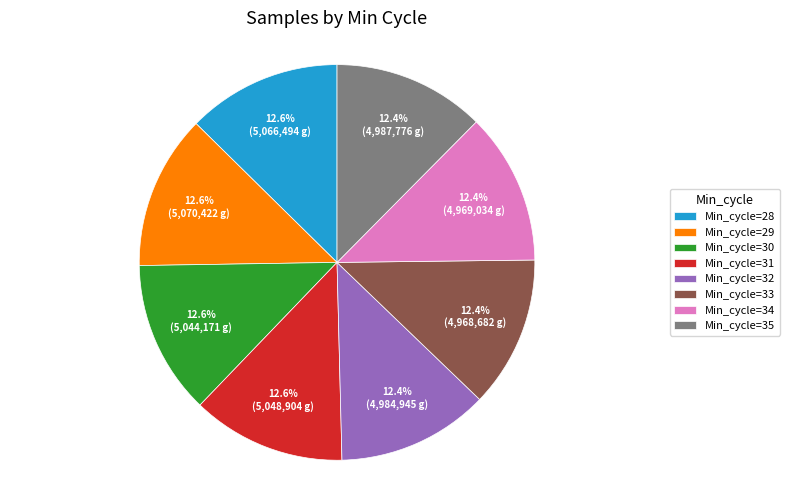

What is the ratio of the value at Min_cycle=28 to the value at Min_cycle=29?

1.0